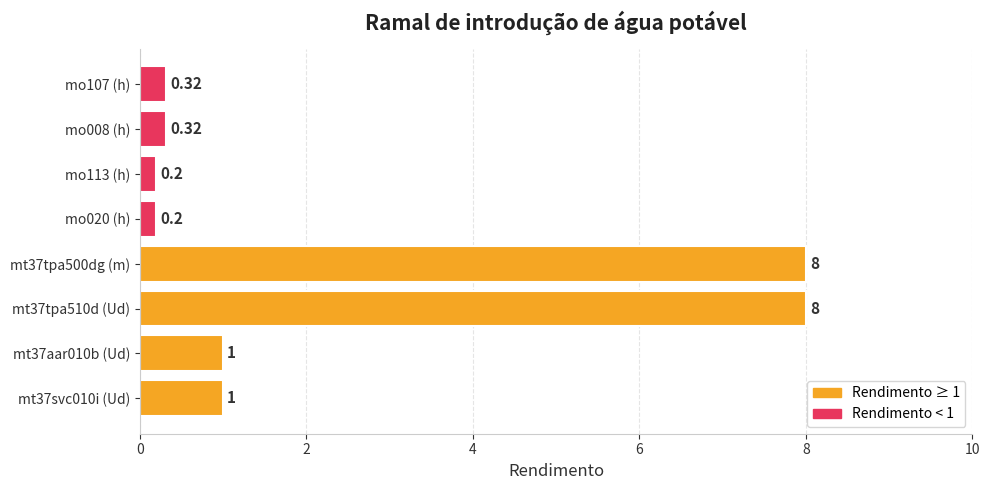

Between mt37svc010i (Ud) and mo113 (h), which is larger?

mt37svc010i (Ud)